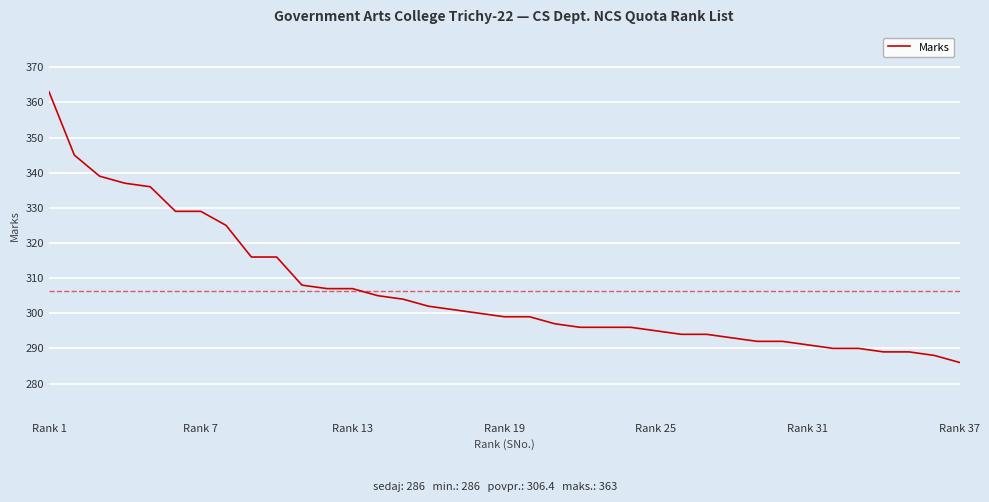

What is the smallest value displayed?

286